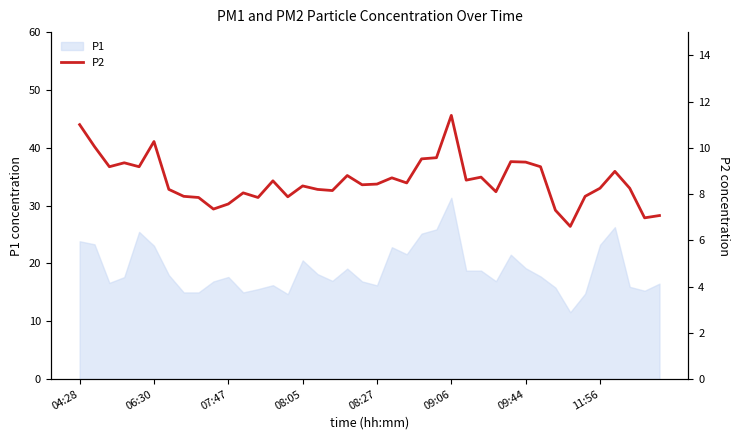

What is the value of the 30th point from the left?

9.4